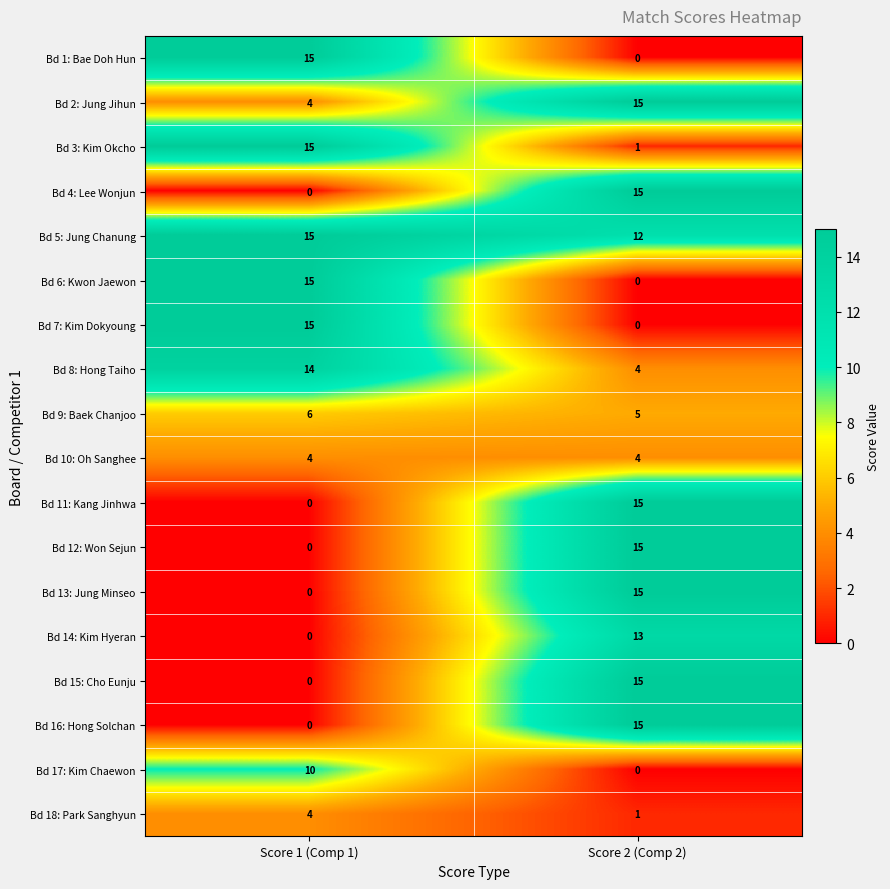

What is the difference between the Bd 11: Kang Jinhwa values at Score 1 (Comp 1) and Score 2 (Comp 2)?

15